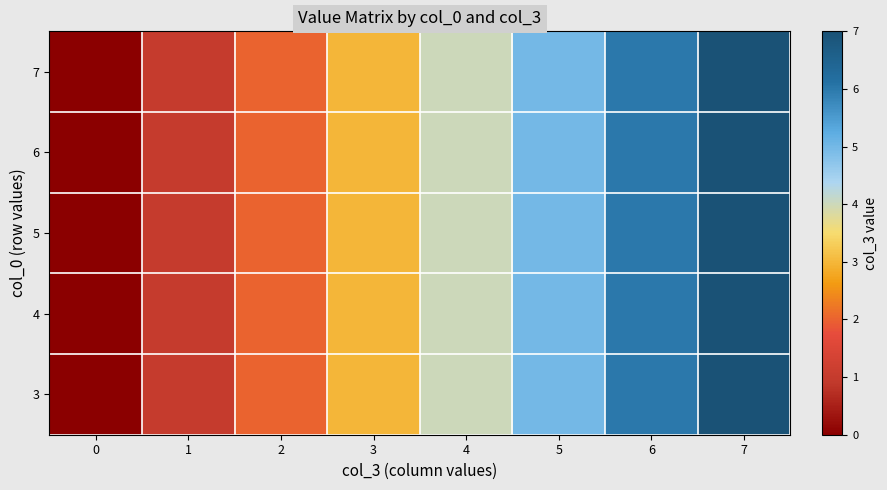

At how many categories does at least one series exceed 5?

2